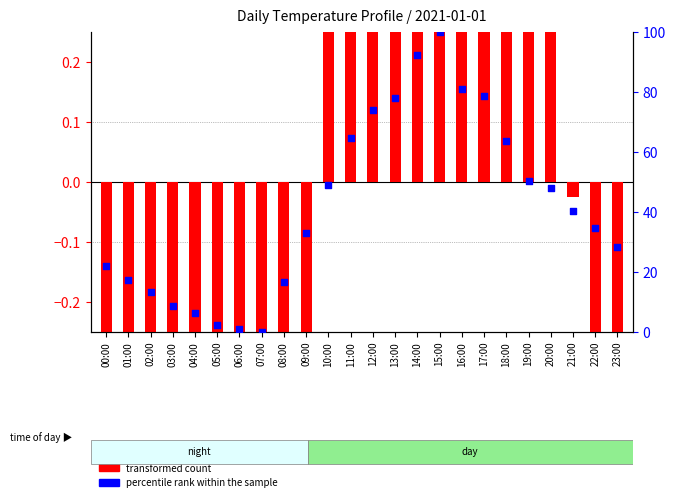

What are all the series names shown in the legend?

transformed count, percentile rank within the sample